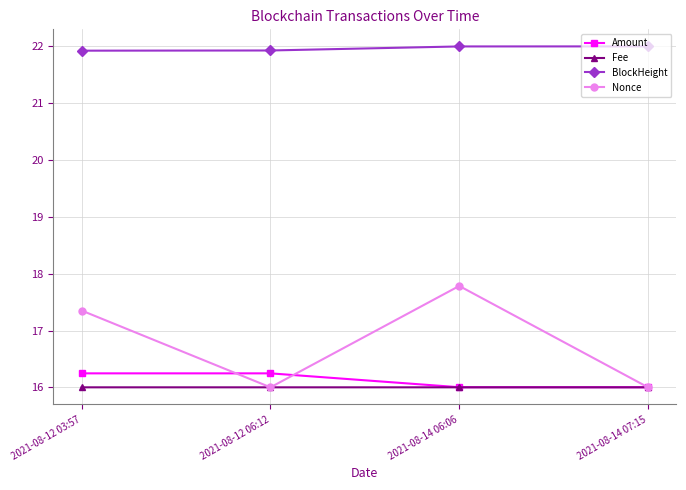

How many data points in Nonce are less than 17?

2